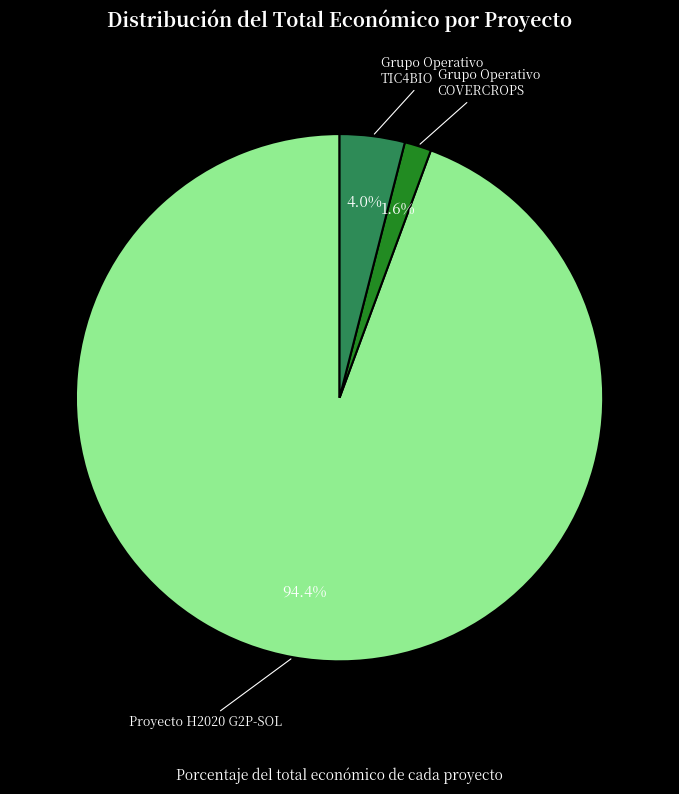

Count the number of slices in the pie.

3